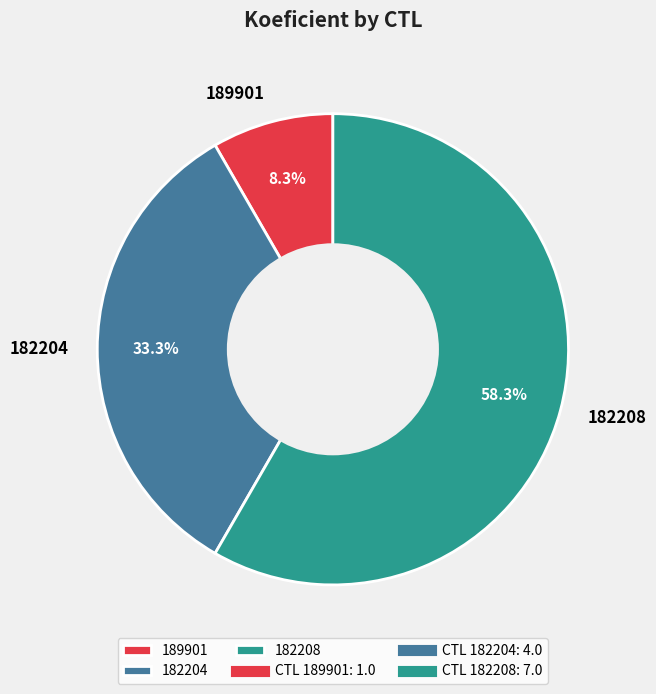

To the nearest percent, what is the difference between the largest and smallest slice percentages?

50%